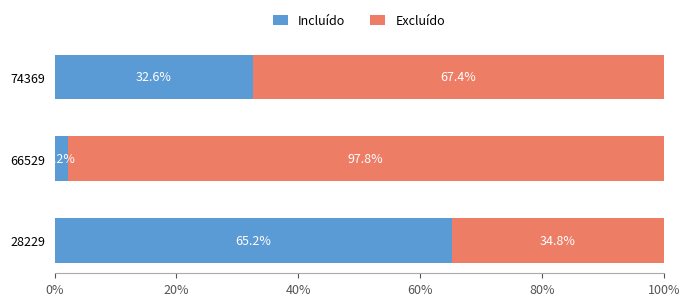

Where is Incluído nearest to the value 33?

74369